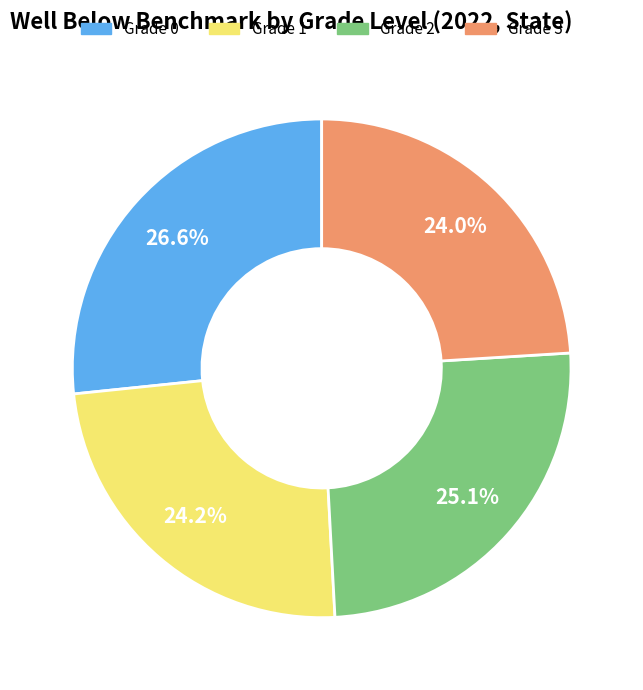

Which category has the biggest portion of the pie?

Grade 0